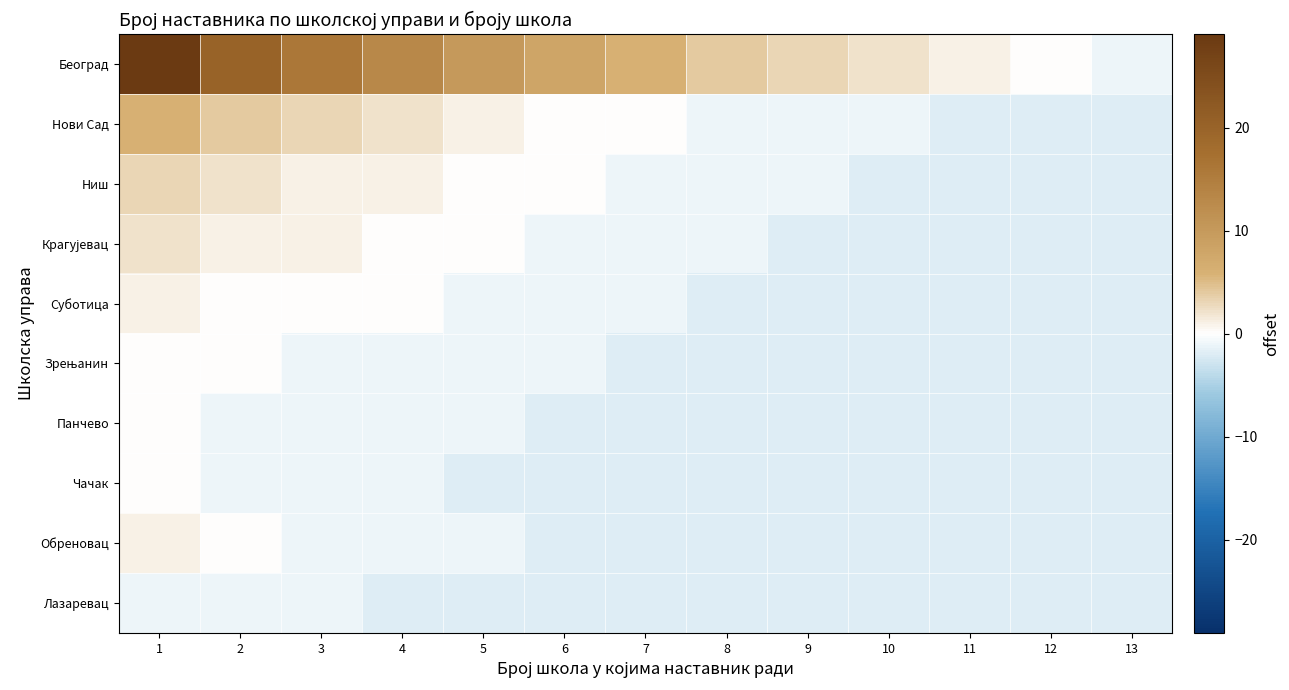

Which series has the largest range (max minus min)?

Београд